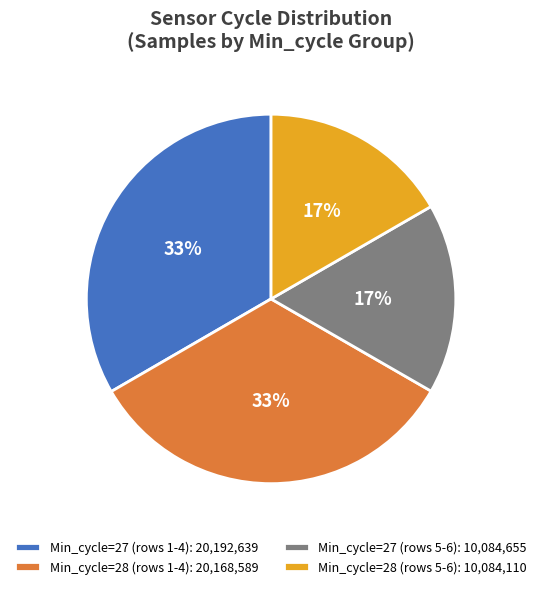

Does any single category account for the majority?

No